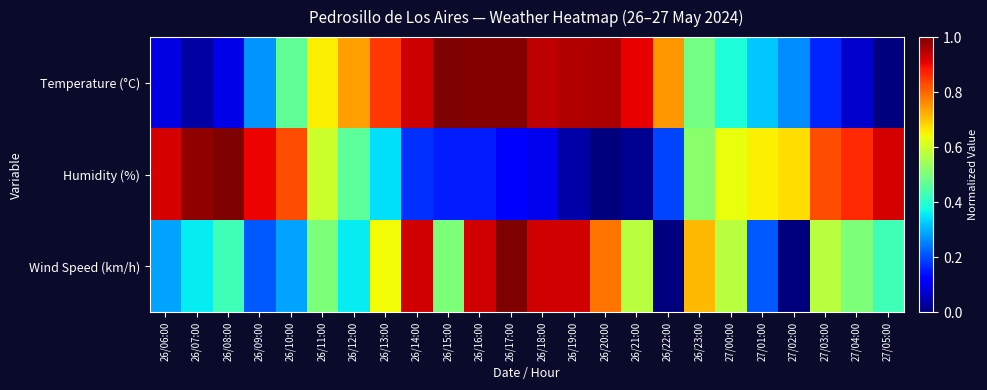

Count the number of categories in the chart.

24